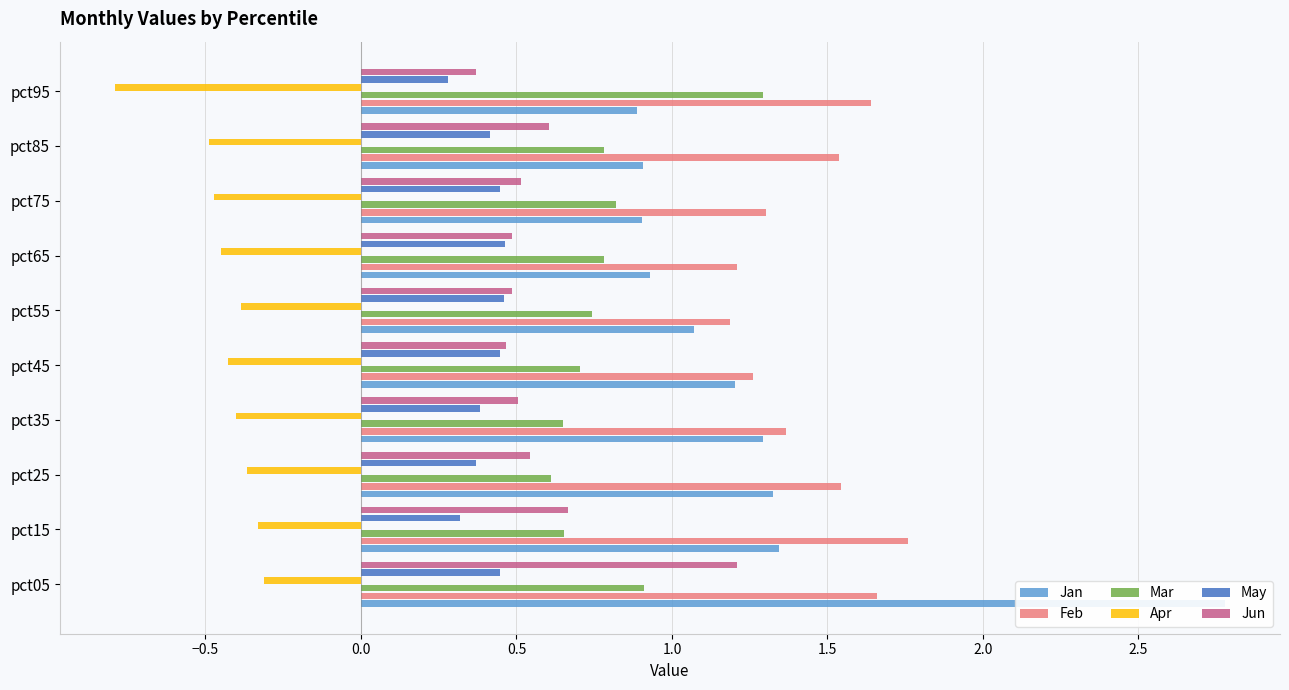

Reading left to right, extract all data points from this chart.

Jan: 2.8	1.3	1.3	1.3	1.2	1.1	0.9	0.9	0.9	0.9
Feb: 1.7	1.8	1.5	1.4	1.3	1.2	1.2	1.3	1.5	1.6
Mar: 0.9	0.7	0.6	0.6	0.7	0.7	0.8	0.8	0.8	1.3
Apr: -0.3	-0.3	-0.4	-0.4	-0.4	-0.4	-0.4	-0.5	-0.5	-0.8
May: 0.4	0.3	0.4	0.4	0.4	0.5	0.5	0.4	0.4	0.3
Jun: 1.2	0.7	0.5	0.5	0.5	0.5	0.5	0.5	0.6	0.4